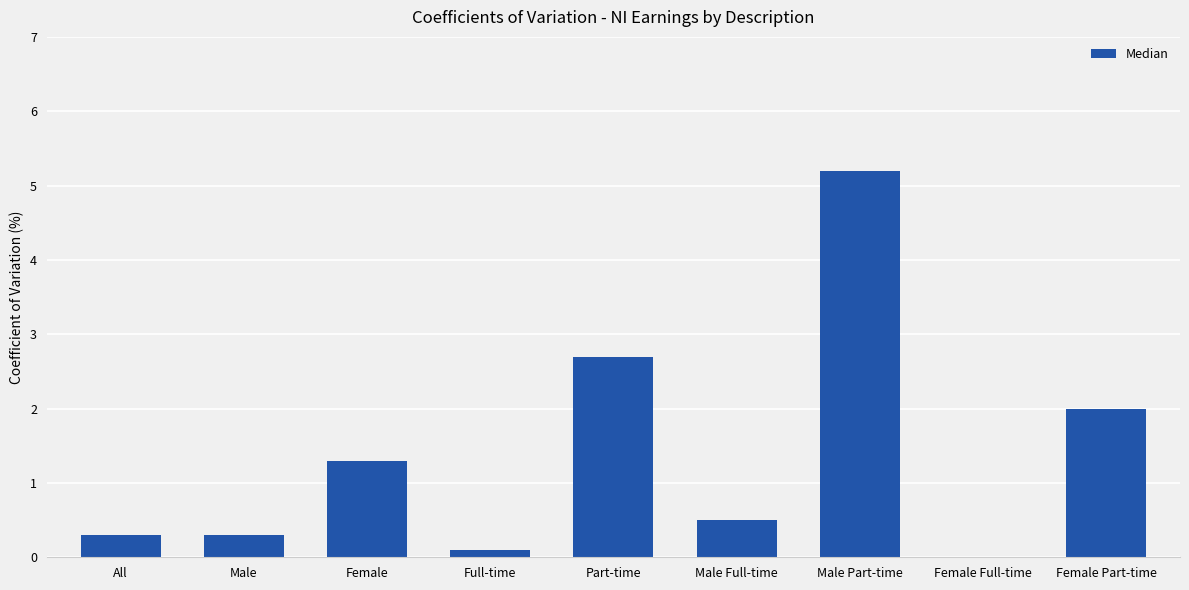

How many values exceed 0?

8